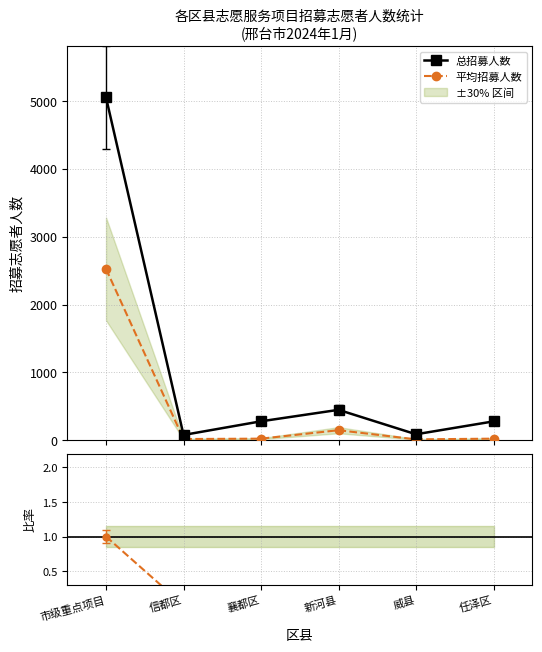

What is the sum of all 总招募人数 values?

6231.0